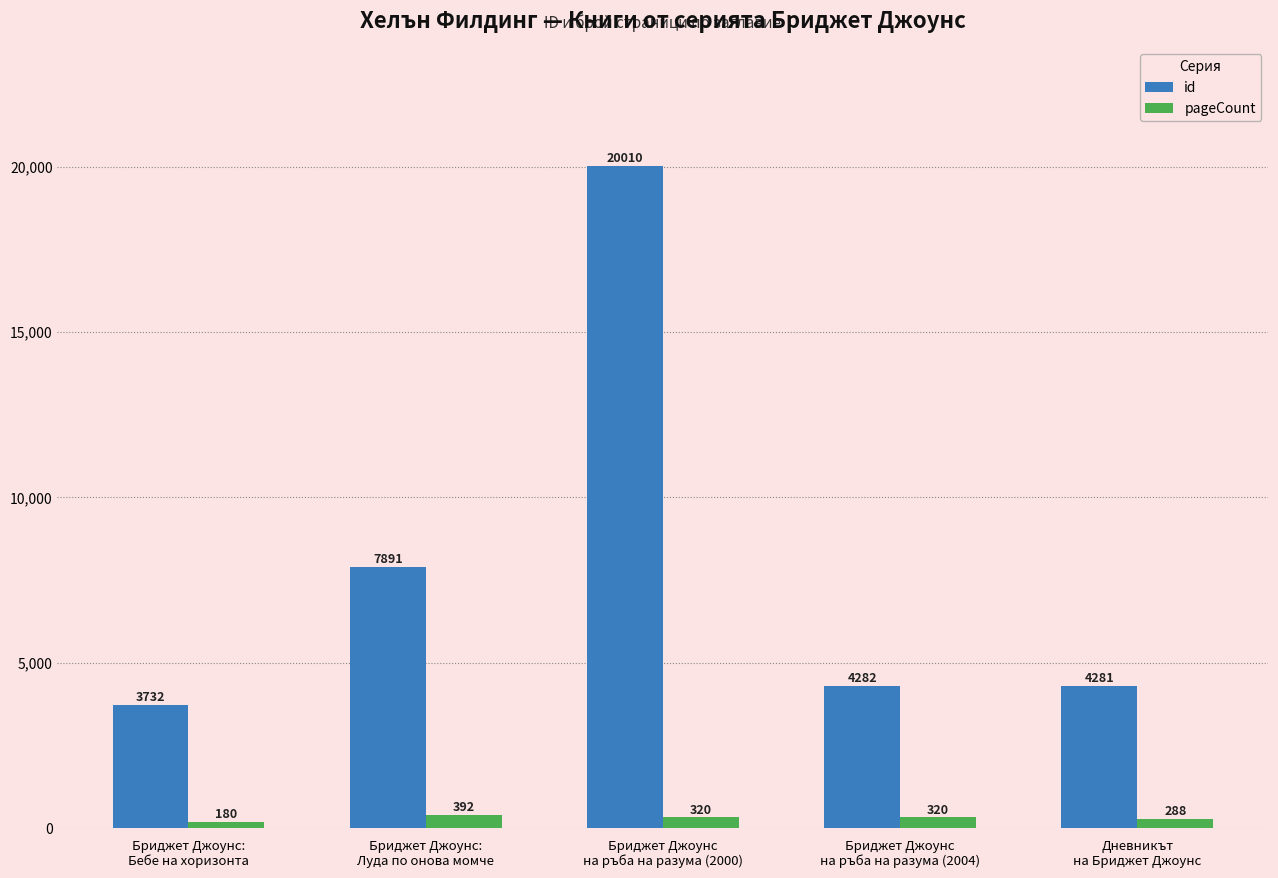

True or false: pageCount has a value of 180 at Бриджет Джоунс:
Бебе на хоризонта.

True